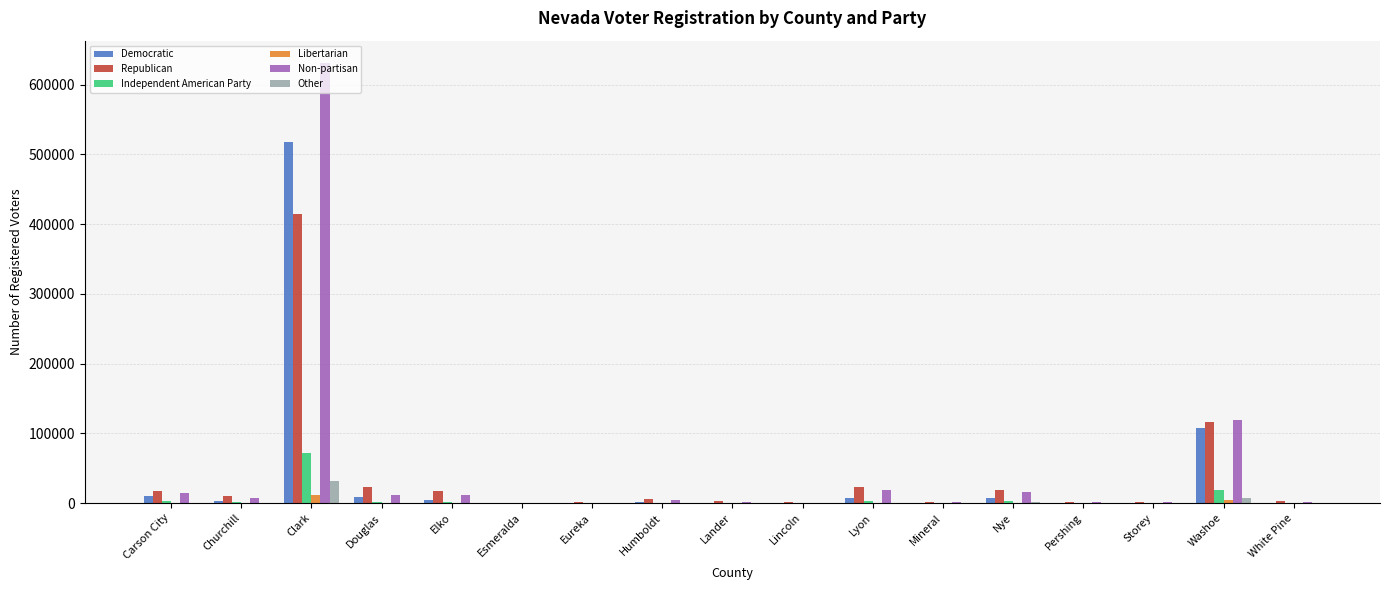

At which label is Other closest to 15990?

Washoe